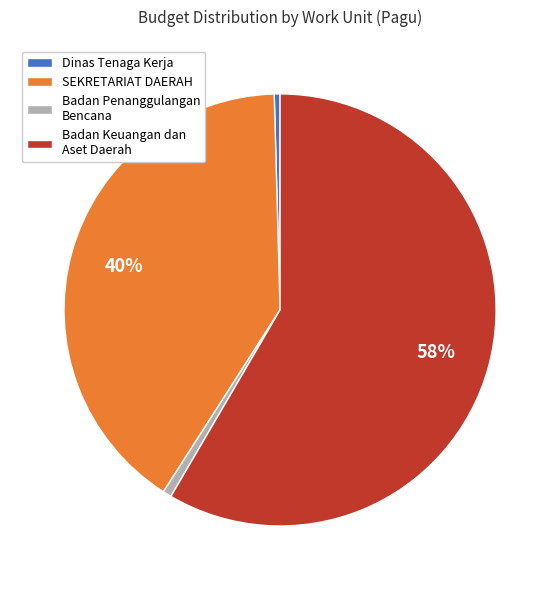

The Badan Penanggulangan Bencana slice represents 1% of the pie. True or false?

True